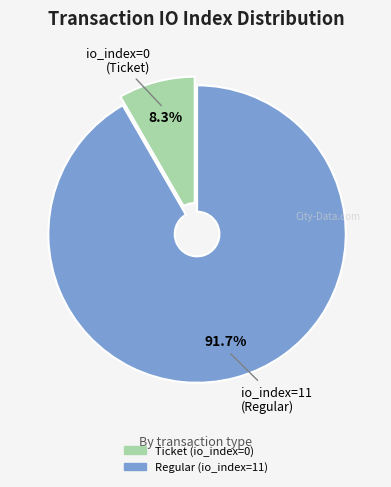

Does Regular (io_index=11) represent more than half of the total?

Yes